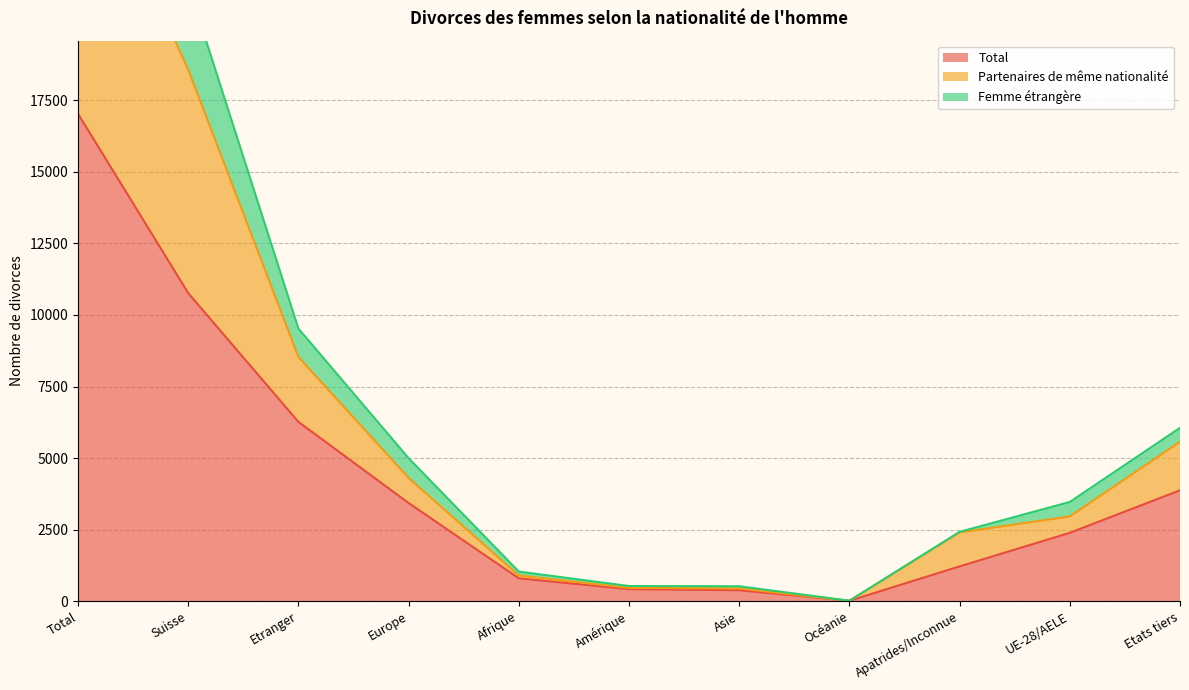

In Femme étrangère, how many points are lower than both neighbors (excluding endpoints)?

1